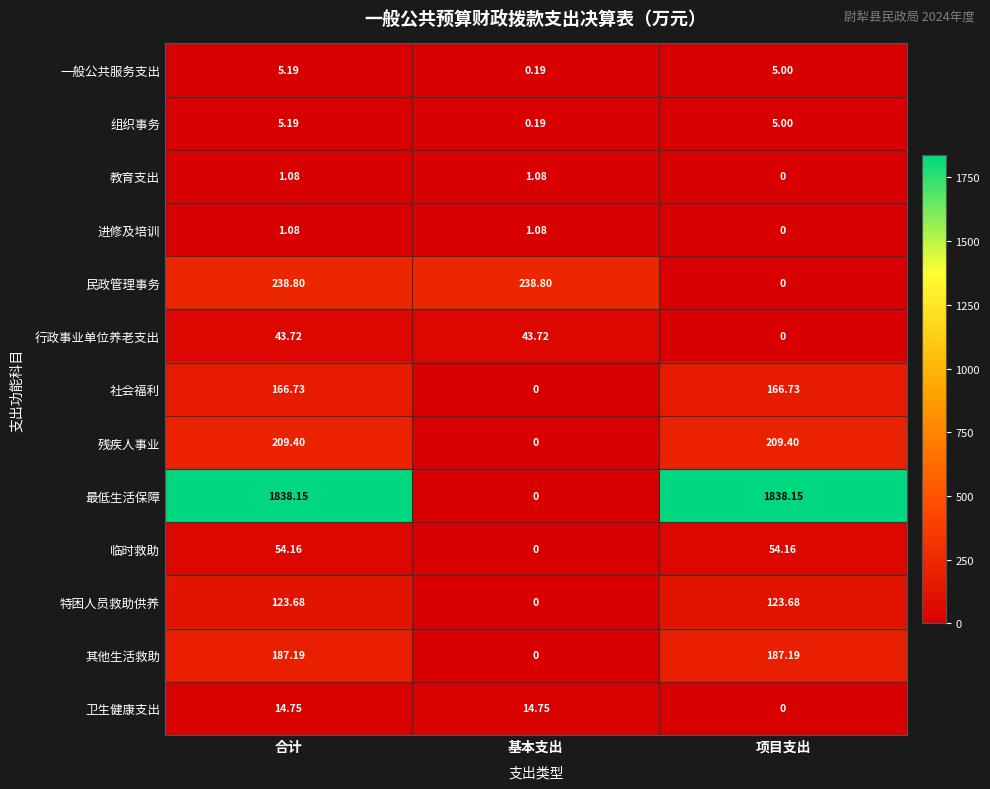

What is the difference between the highest and lowest values at 项目支出?

1838.2